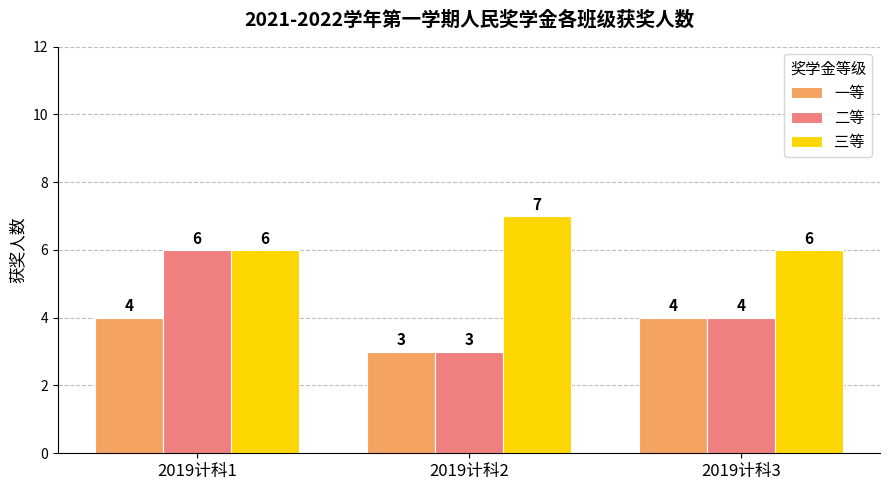

Between 2019计科1 and 2019计科2, which series saw the biggest shift?

二等